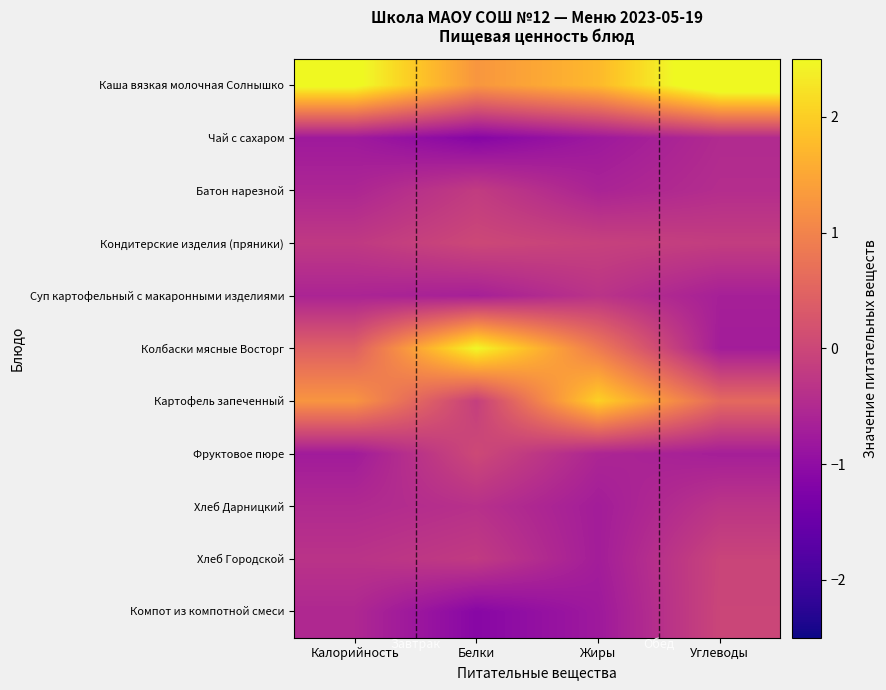

At Калорийность, list the series in order from smallest to largest.

Чай с сахаром, Фруктовое пюре, Суп картофельный с макаронными изделиями, Батон нарезной, Компот из компотной смеси, Хлеб Дарницкий, Хлеб Городской, Кондитерские изделия (пряники), Колбаски мясные Восторг, Картофель запеченный, Каша вязкая молочная Солнышко